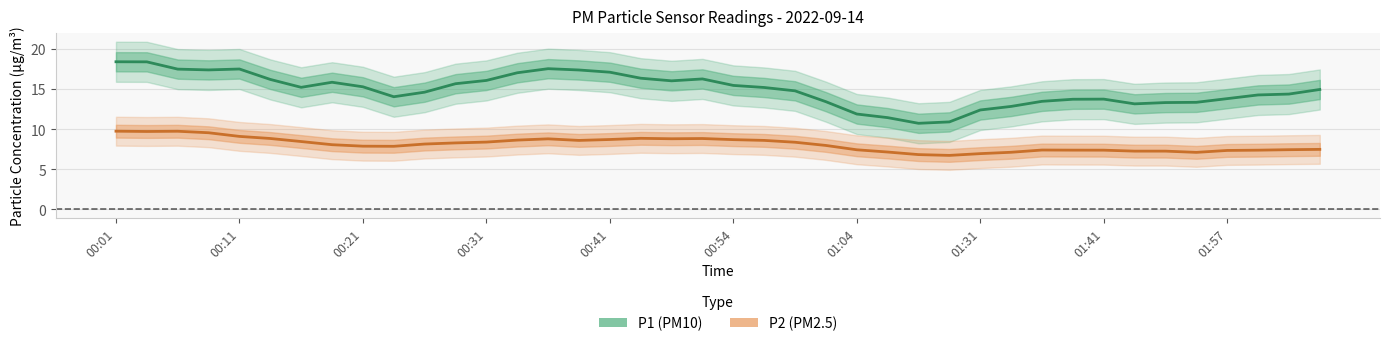

What is the average value of the P2 series?

8.1